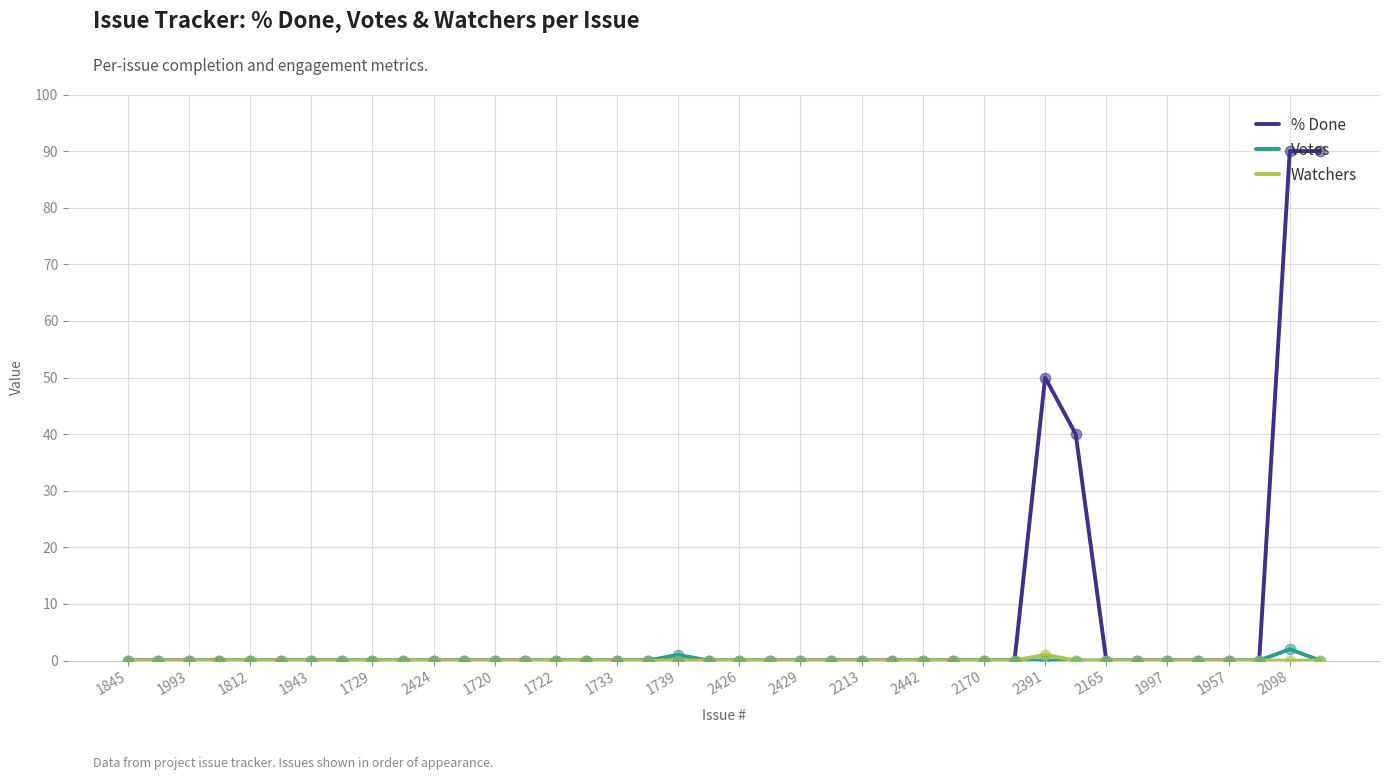

What are all the series names shown in the legend?

% Done, Votes, Watchers